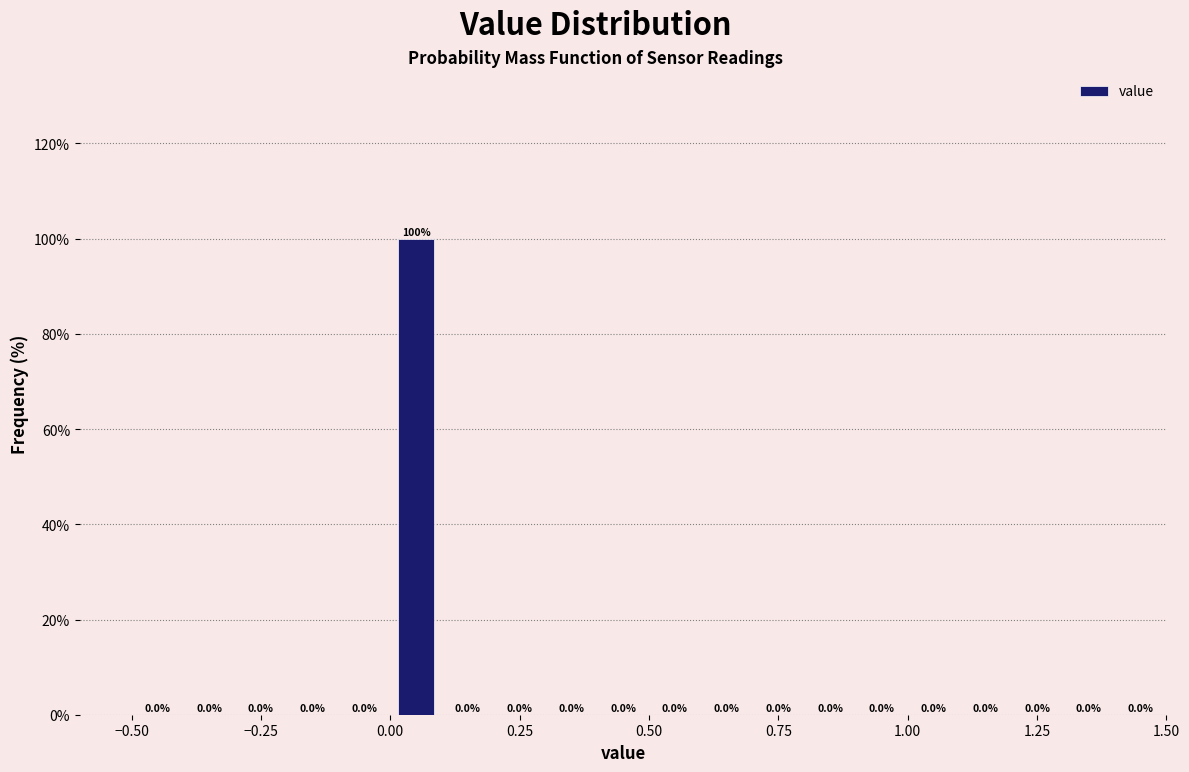

Around what value on the x-axis is the tallest bar? Give the approximate position of its centre, as read against the axis.

0.05